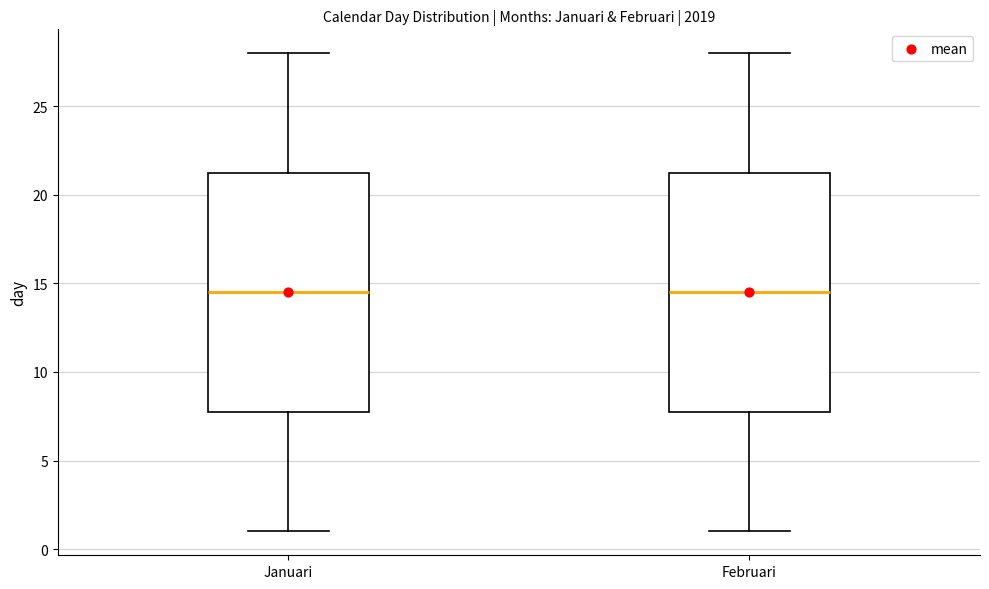

Reading left to right, read every box against the y-axis: the position of its median line, the range the box covers, and the ends of its whiskers. The values are not printed on the chart, so give them approximately, as read against the axis.

Januari: median 14.5, box 8.0 to 21.5, whiskers 1.0 to 28.0
Februari: median 14.5, box 8.0 to 21.5, whiskers 1.0 to 28.0